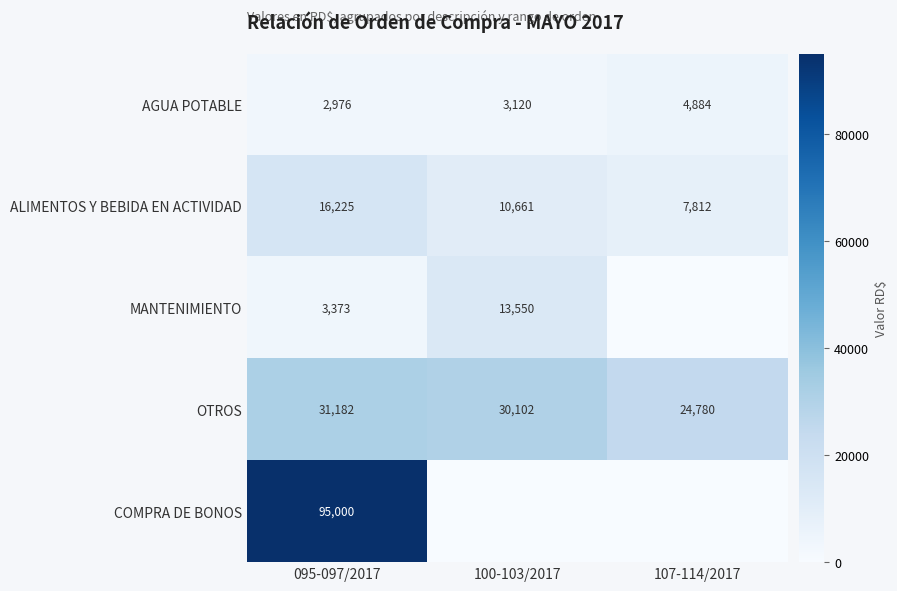

What is the difference between the highest and lowest values at 095-097/2017?

92024